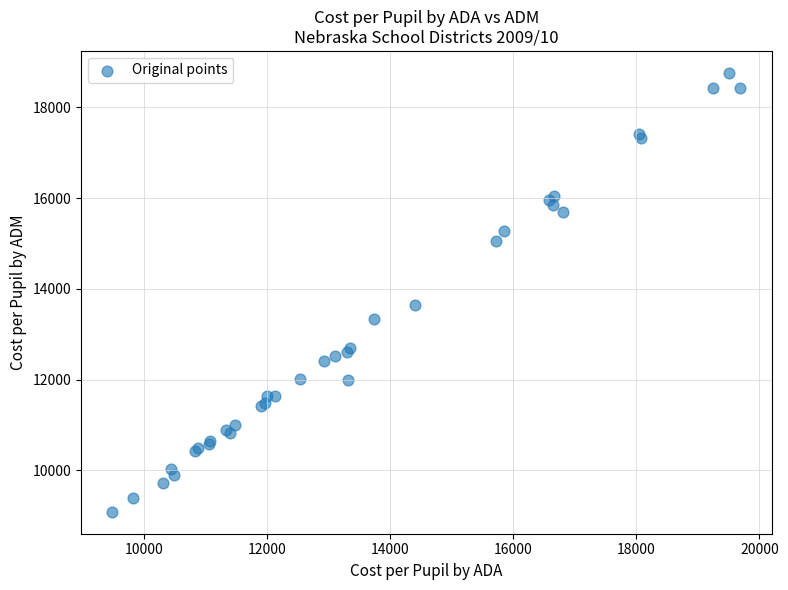

What Y value in the scatter plot is closest to 13922?

13633.9